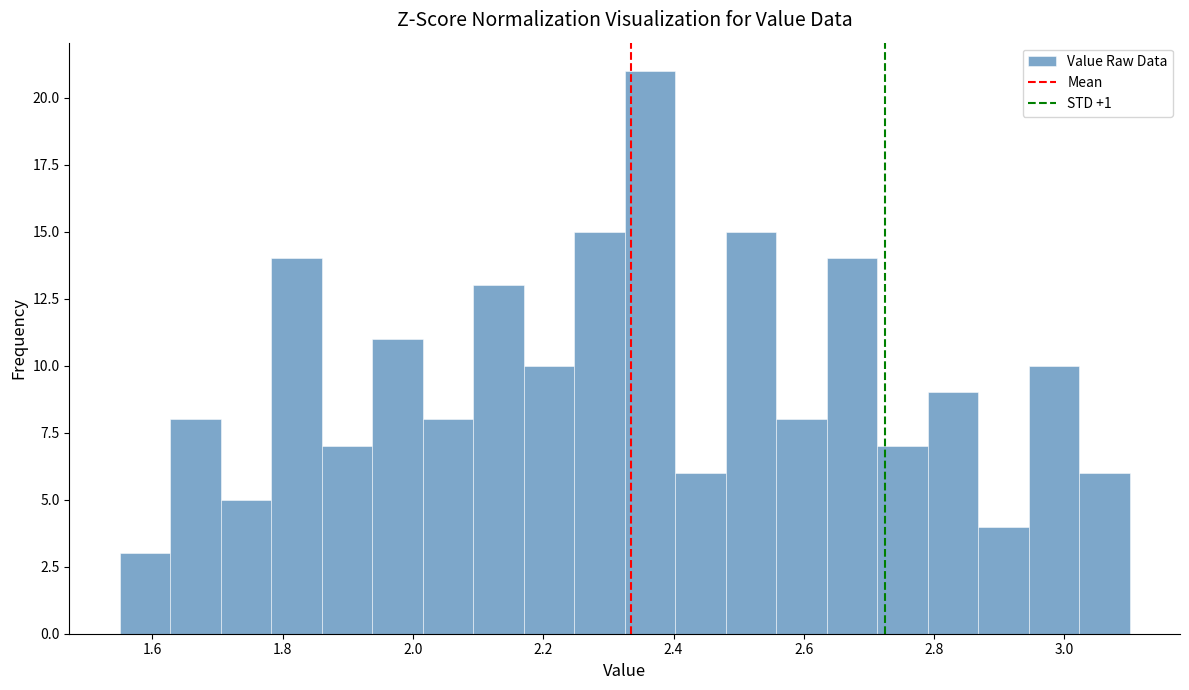

Read against the x-axis, roughly where is the centre of the tallest bar?

2.36